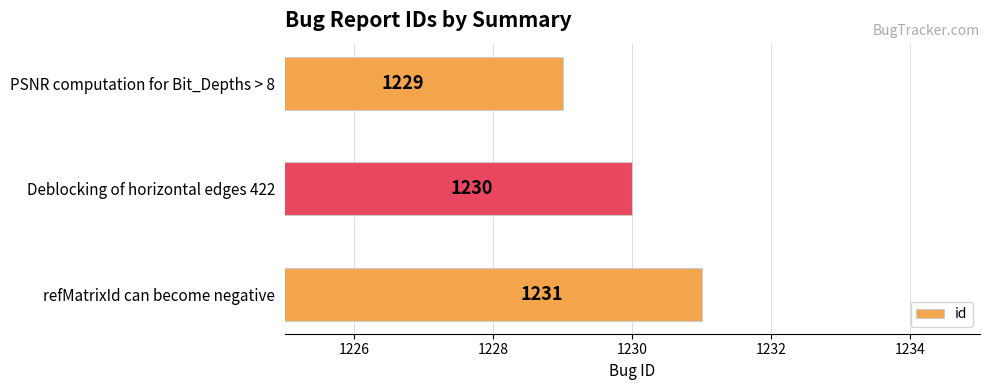

What is the greatest value displayed?

1231